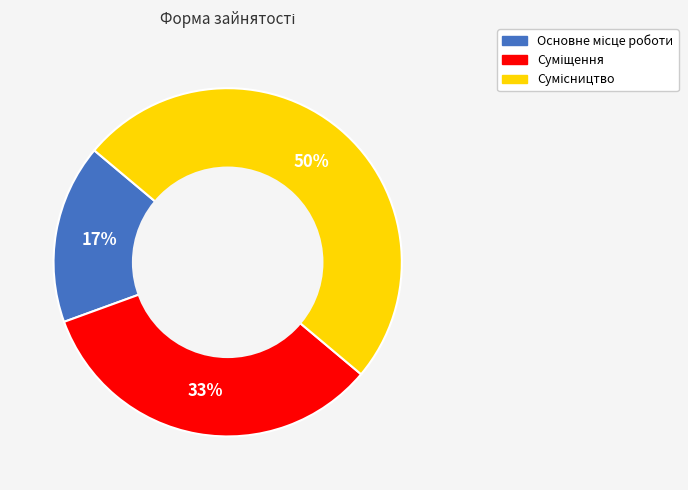

To the nearest percent, what is the average slice percentage?

33%